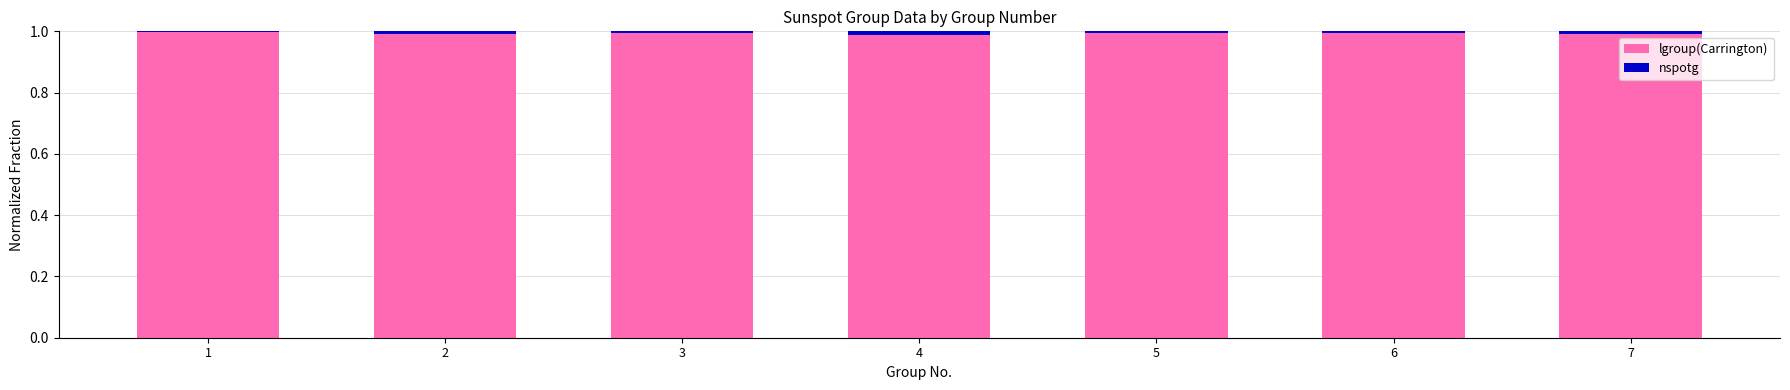

The value of lgroup(Carrington) at 2 is 1.8. True or false?

False